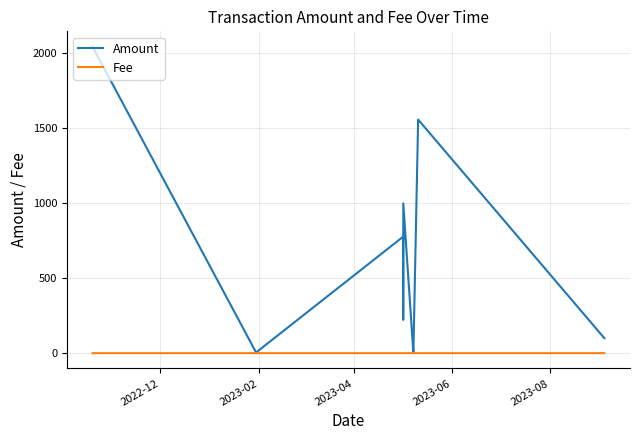

List the series in order of their overall mean, lowest first.

Fee, Amount